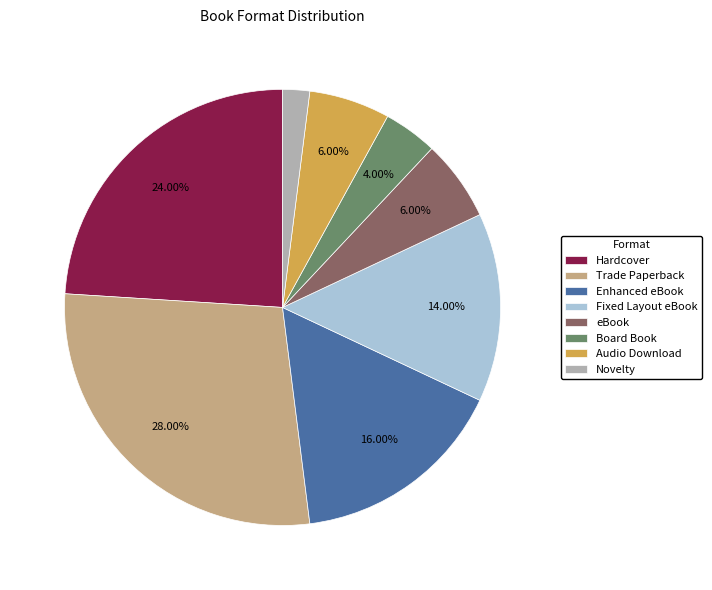

To the nearest percent, what percentage of the pie is Audio Download?

6%